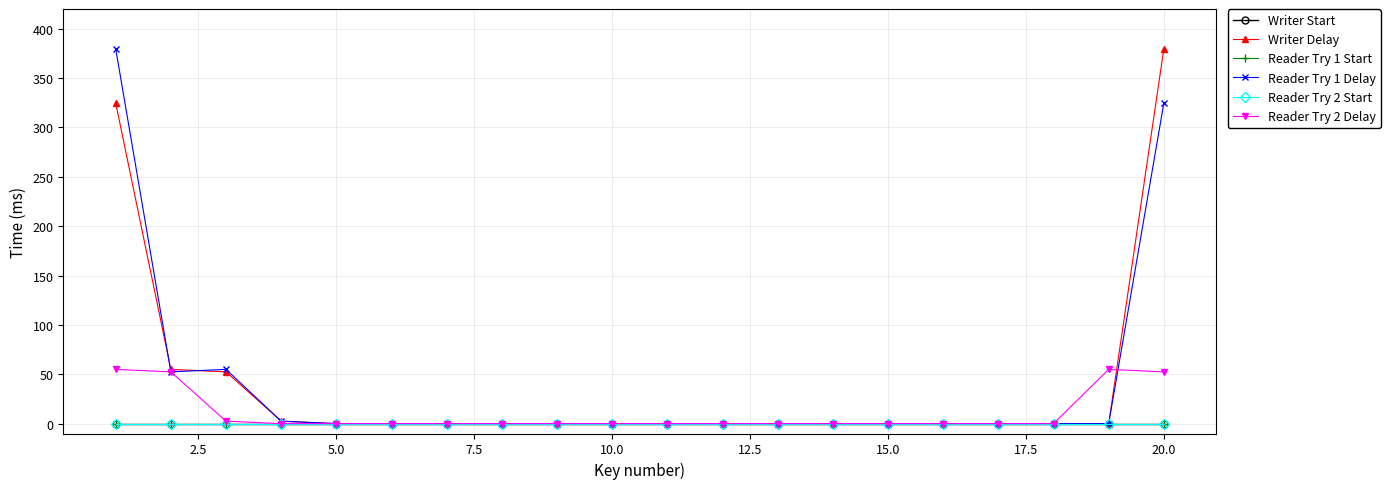

Does the chart have visible grid lines?

Yes